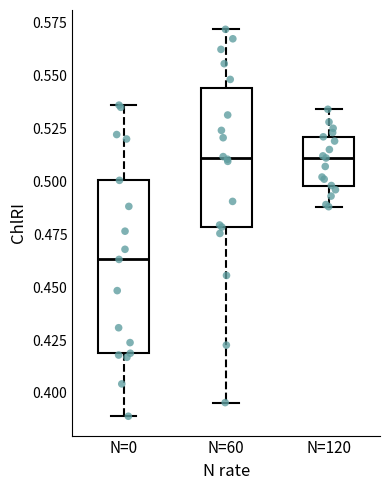

Where is the lower edge of the box for N=60 on the y-axis? The values are not printed on the chart, so give them approximately, as read against the axis.

0.480